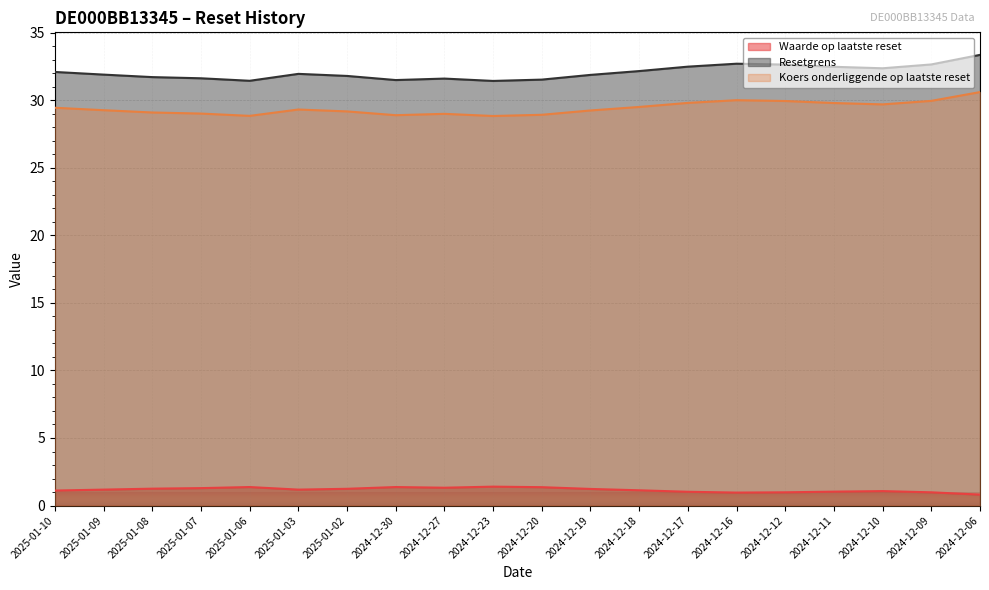

What is the value of the Resetgrens point at the 8th from the left?

31.5